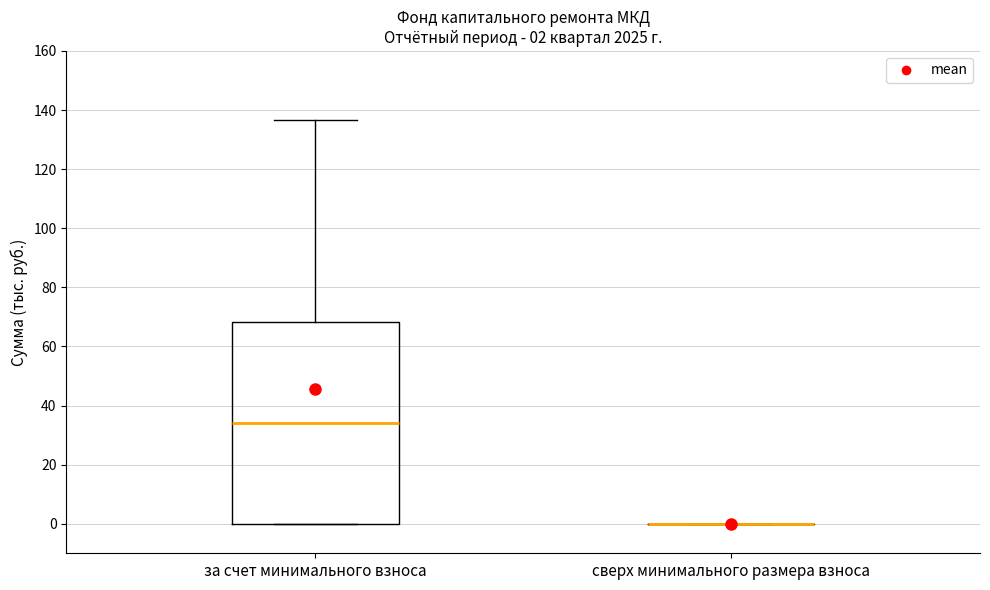

Comparing the boxes themselves (not the whiskers), which one is the tallest?

за счет минимального взноса